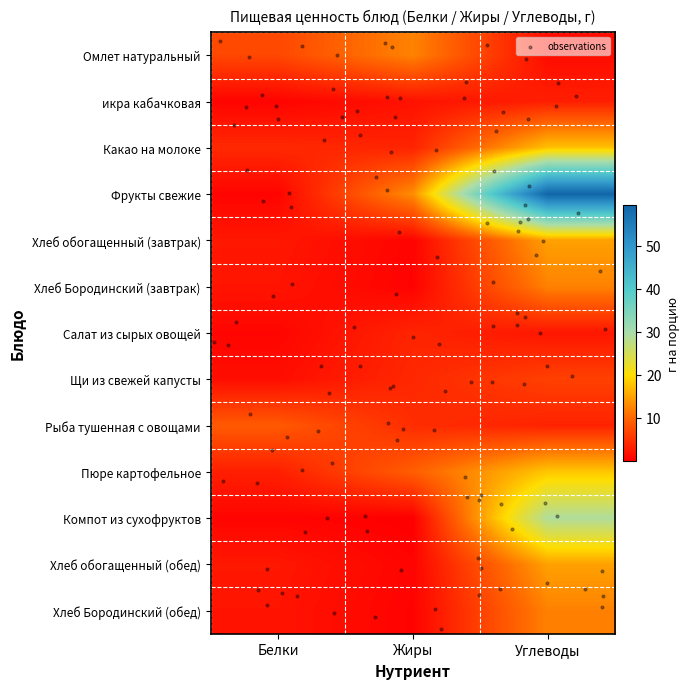

At how many categories does at least one series exceed 54?

1